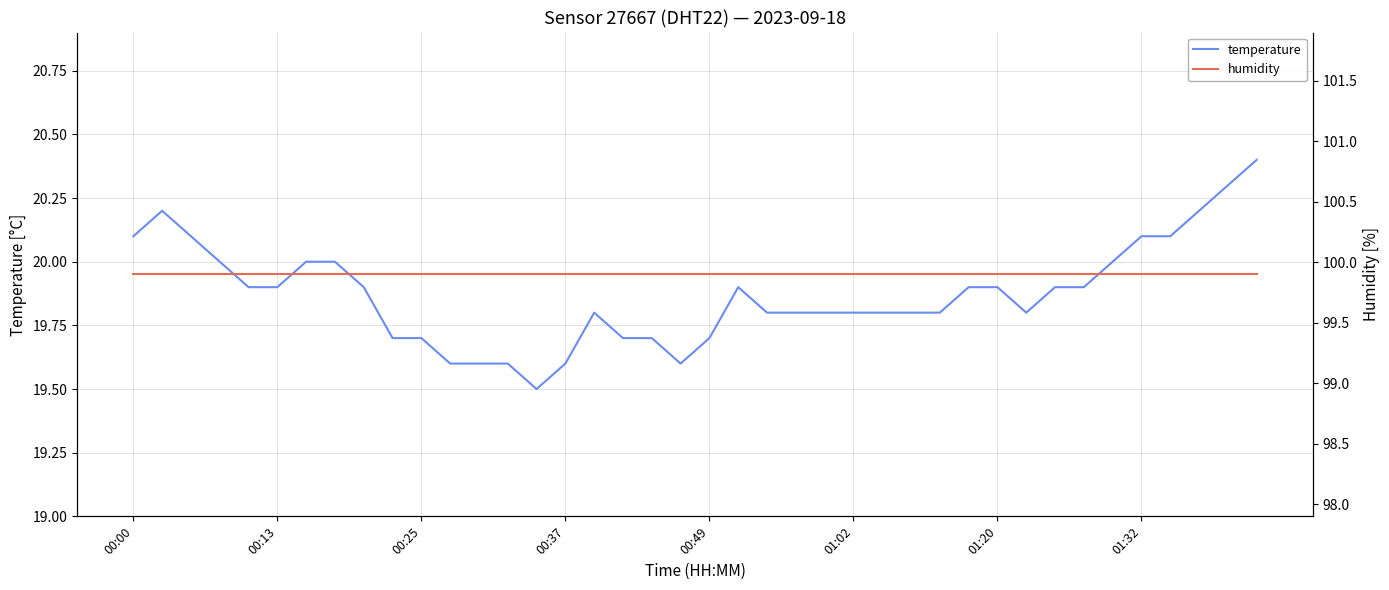

What are all the series names shown in the legend?

temperature, humidity